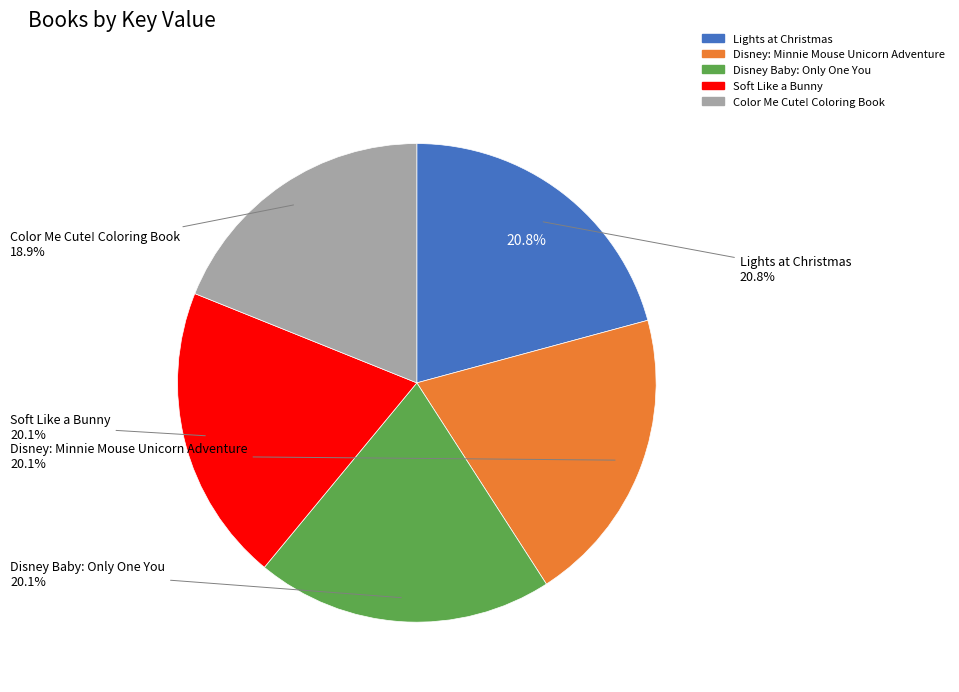

To the nearest percent, what percentage of the pie is Color Me Cute! Coloring Book?

19%